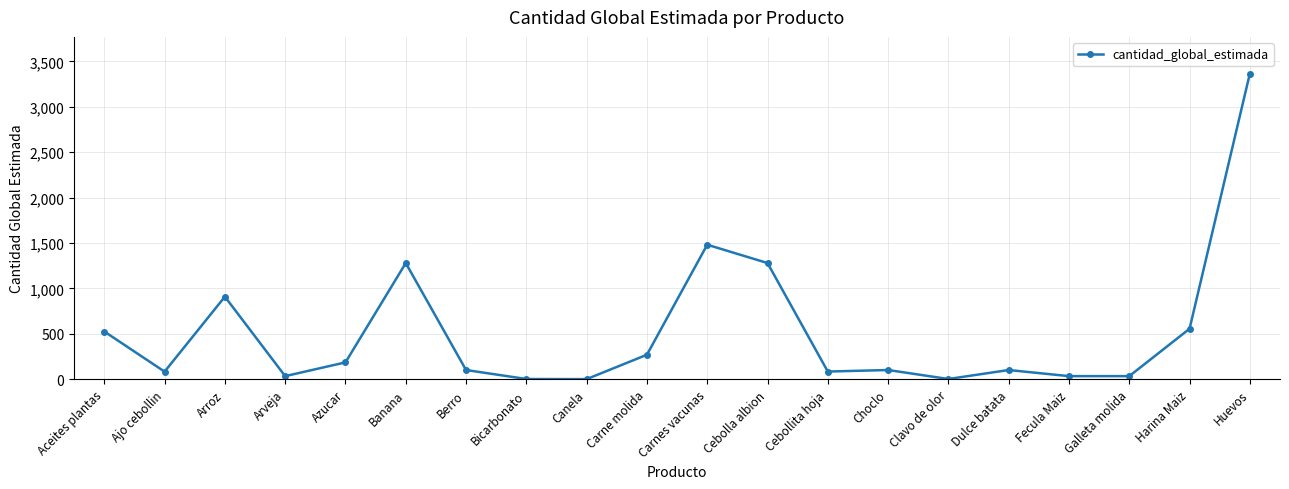

True or false: the data has more than 0 interior local peaks.

True